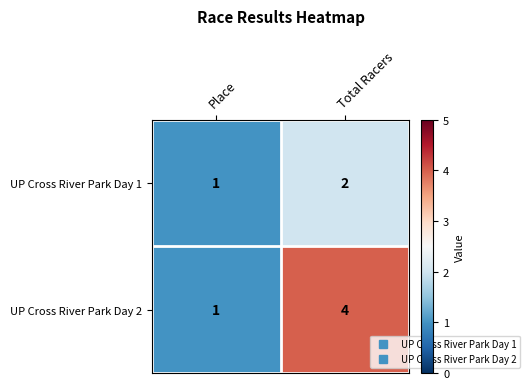

Where is UP Cross River Park Day 1 nearest to the value 1?

Place